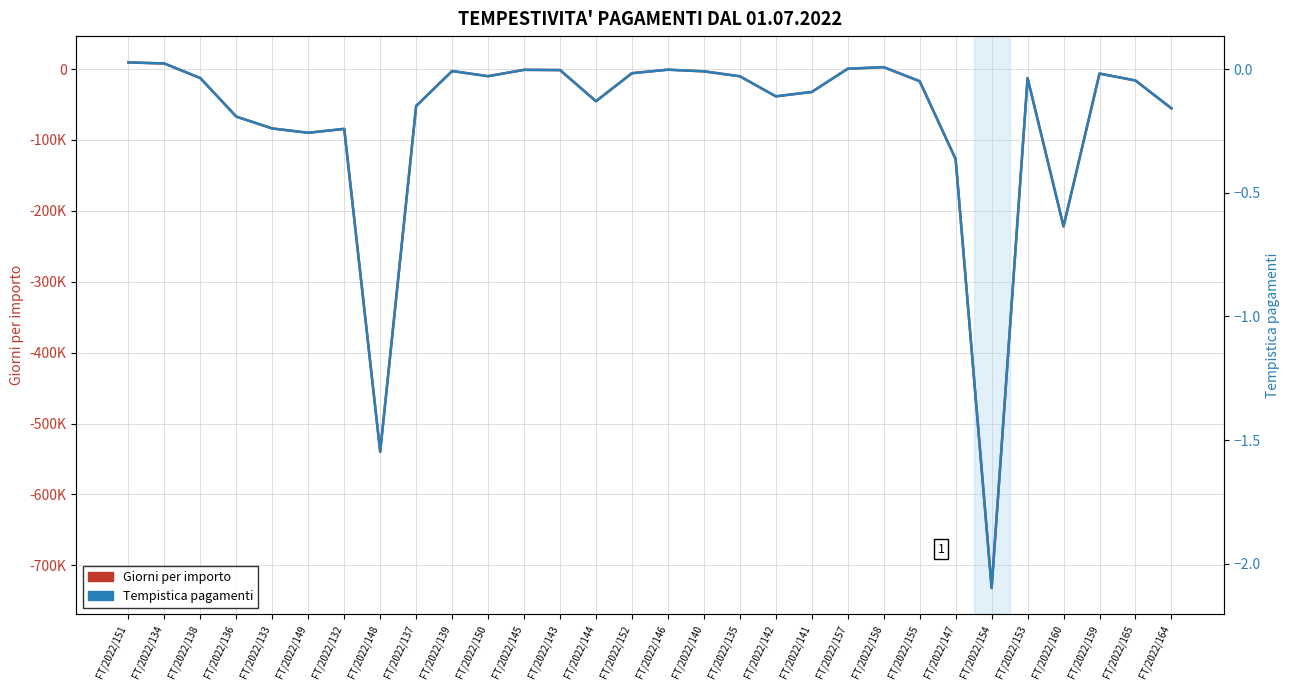

What is the maximum value shown in the chart?

9324.1